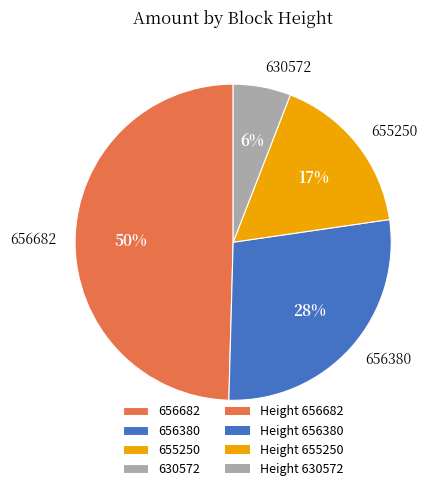

The 630572 slice represents 6% of the pie. True or false?

True